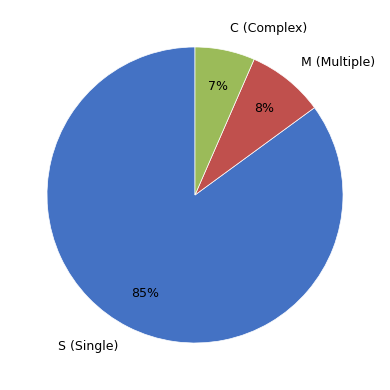

To the nearest percent, what is the average slice percentage?

33%